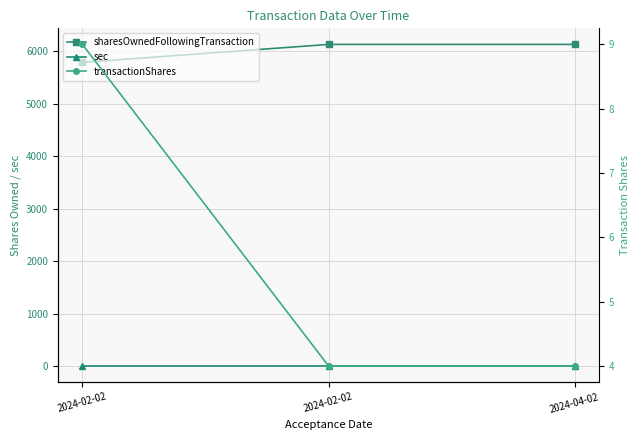

What is the total value across all series at 2024-02-02?

5806